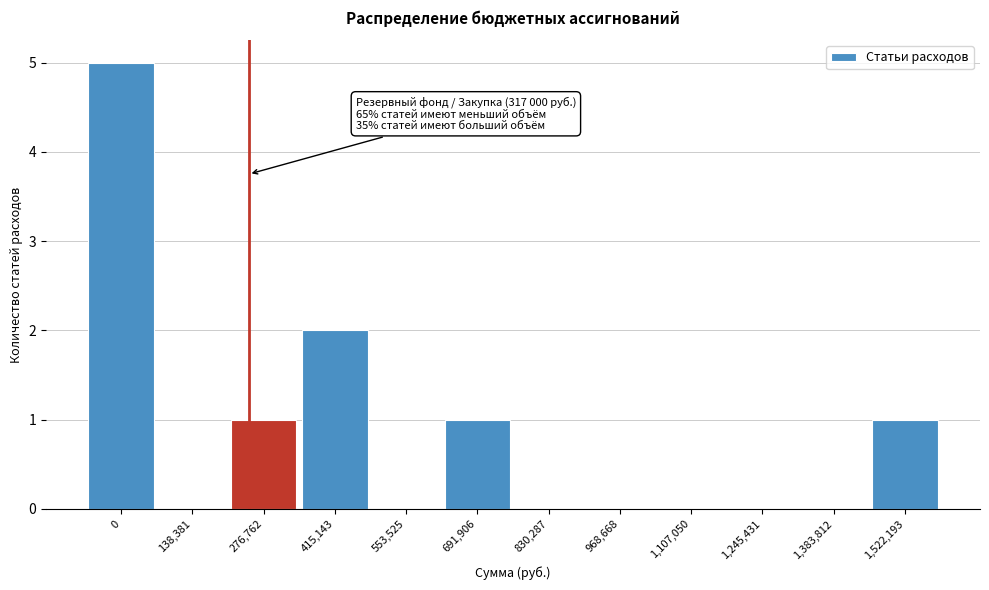

Reading left to right, what are all the values shown in this chart?

0=5	138,381=0	276,762=1	415,143=2	553,525=0	691,906=1	830,287=0	968,668=0	1,107,050=0	1,245,431=0	1,383,812=0	1,522,193=1